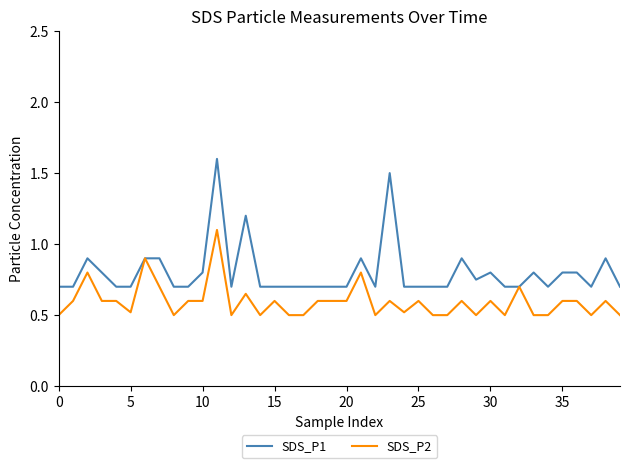

Which series has the largest total across all categories?

SDS_P1